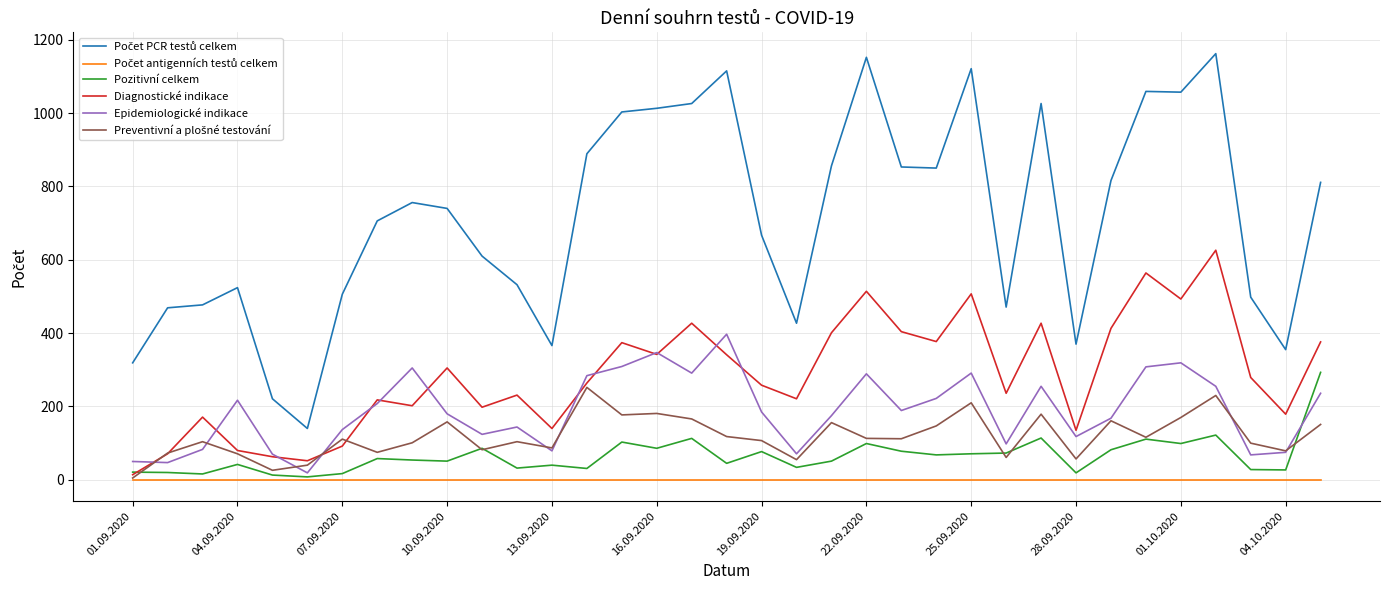

What is the greatest value displayed?

1162